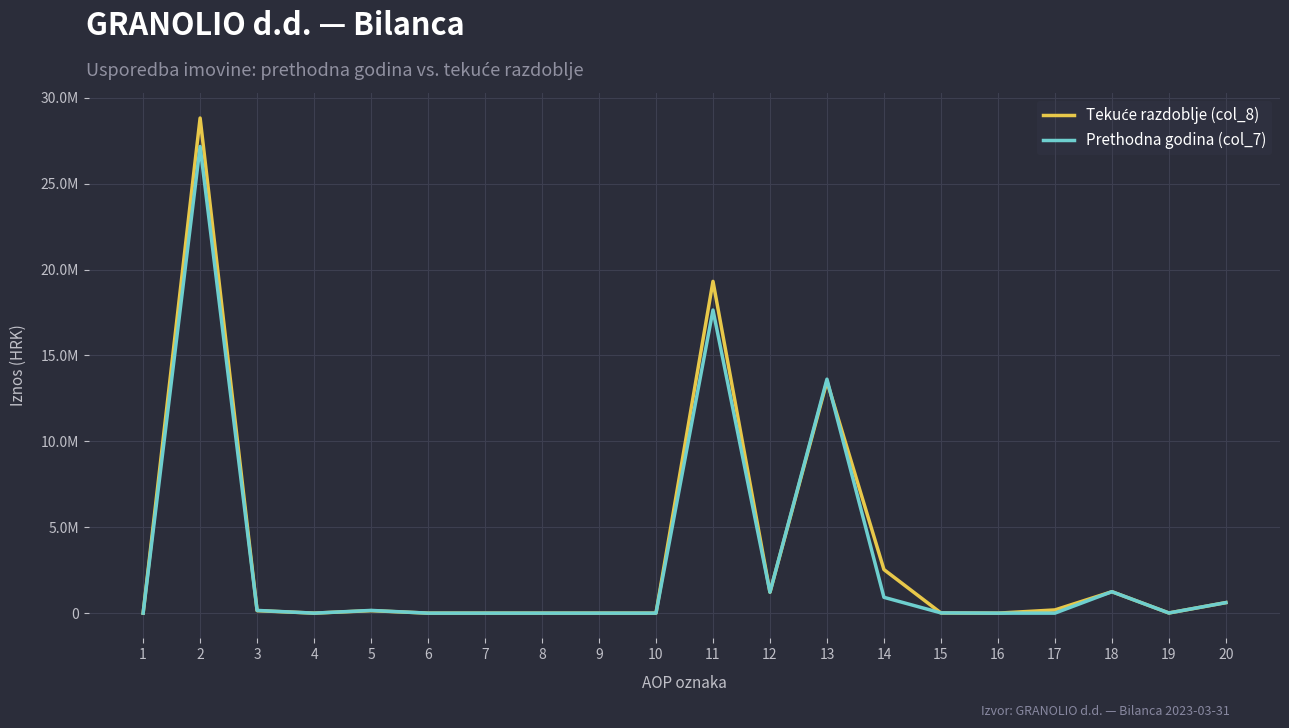

Reading left to right, extract all data points from this chart.

Tekuće razdoblje (col_8): 1=0	2=28818433	3=144384	4=0	5=144384	6=0	7=0	8=0	9=0	10=0	11=19311323	12=1218955	13=13491524	14=2535106	15=9845	16=0	17=185800	18=1248056	19=9521	20=612516
Prethodna godina (col_7): 1=0	2=27162606	3=158205	4=0	5=158205	6=0	7=0	8=0	9=0	10=0	11=17641675	12=1218955	13=13618016	14=920422	15=14311	16=0	17=0	18=1247926	19=9529	20=612516